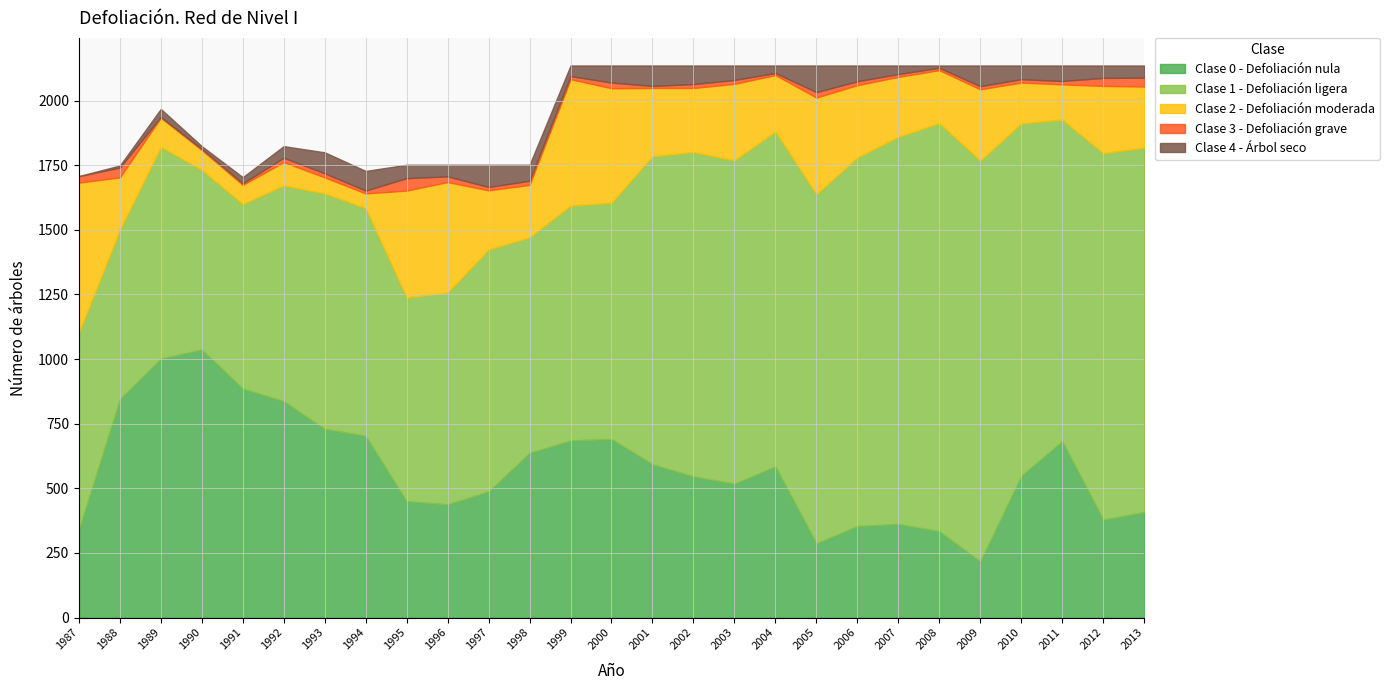

How many data points in Clase 3 - Defoliación grave are less than 15?

13